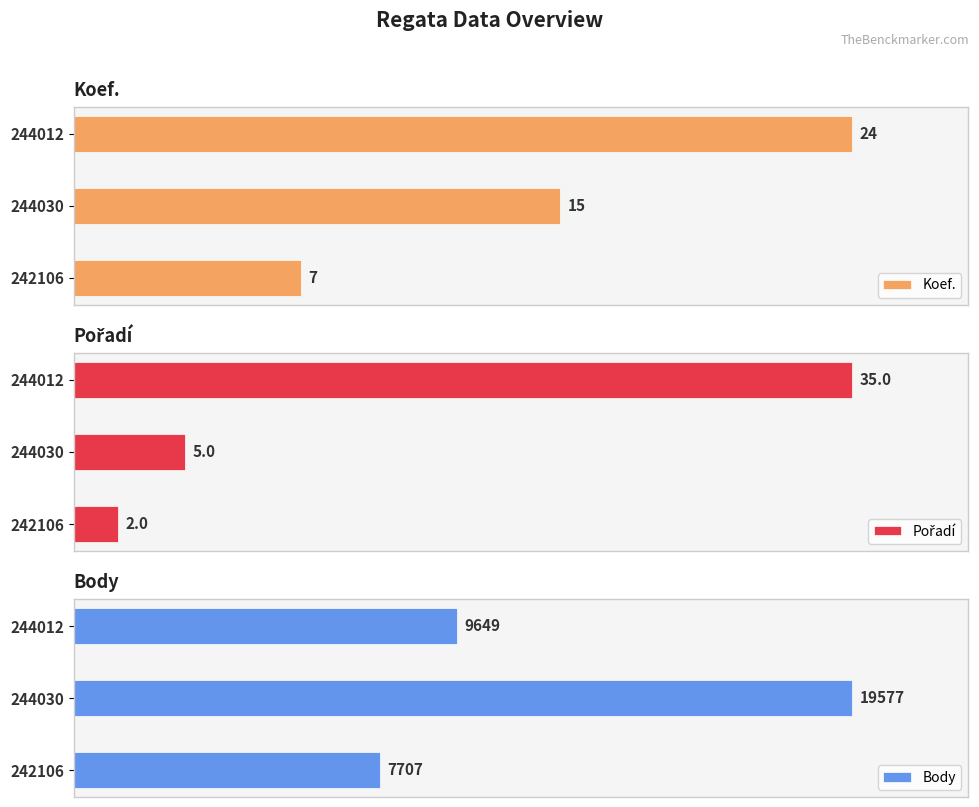

List the labels in order of Koef. value, smallest first.

242106, 244030, 244012